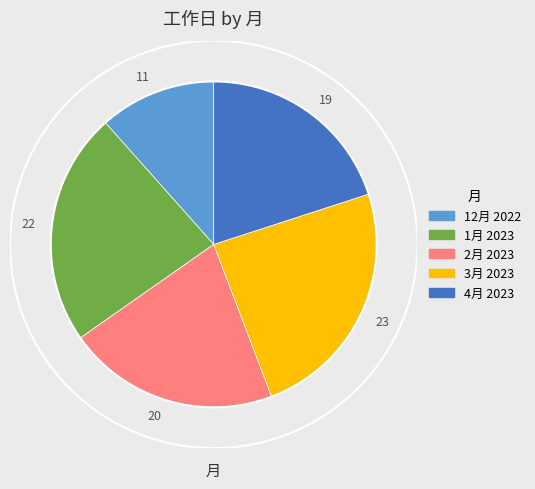

Rank the categories by value from highest to lowest.

23, 22, 20, 19, 11